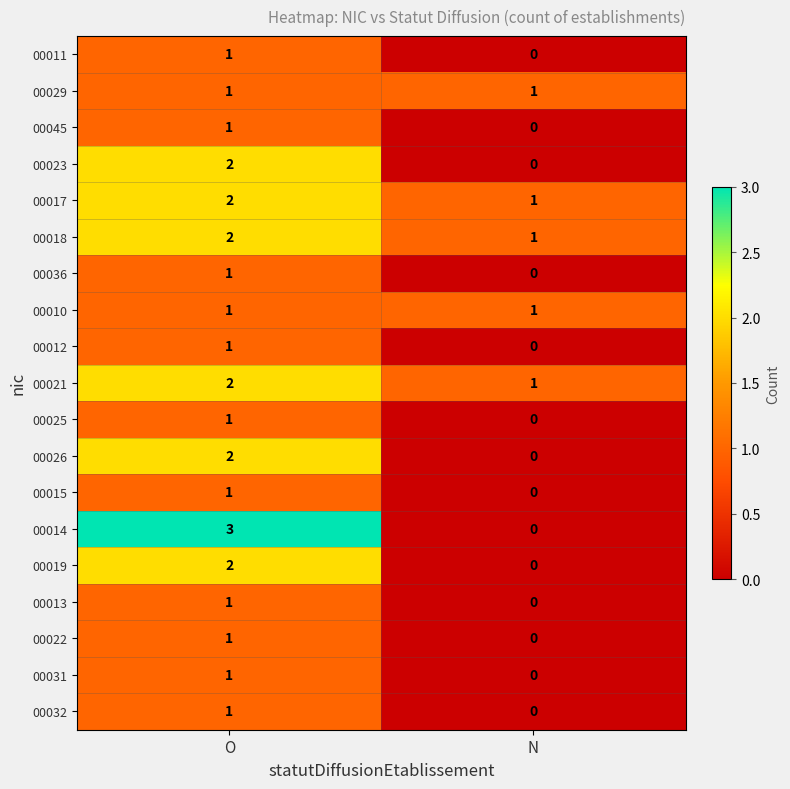

What is the total value across all series at O?

27